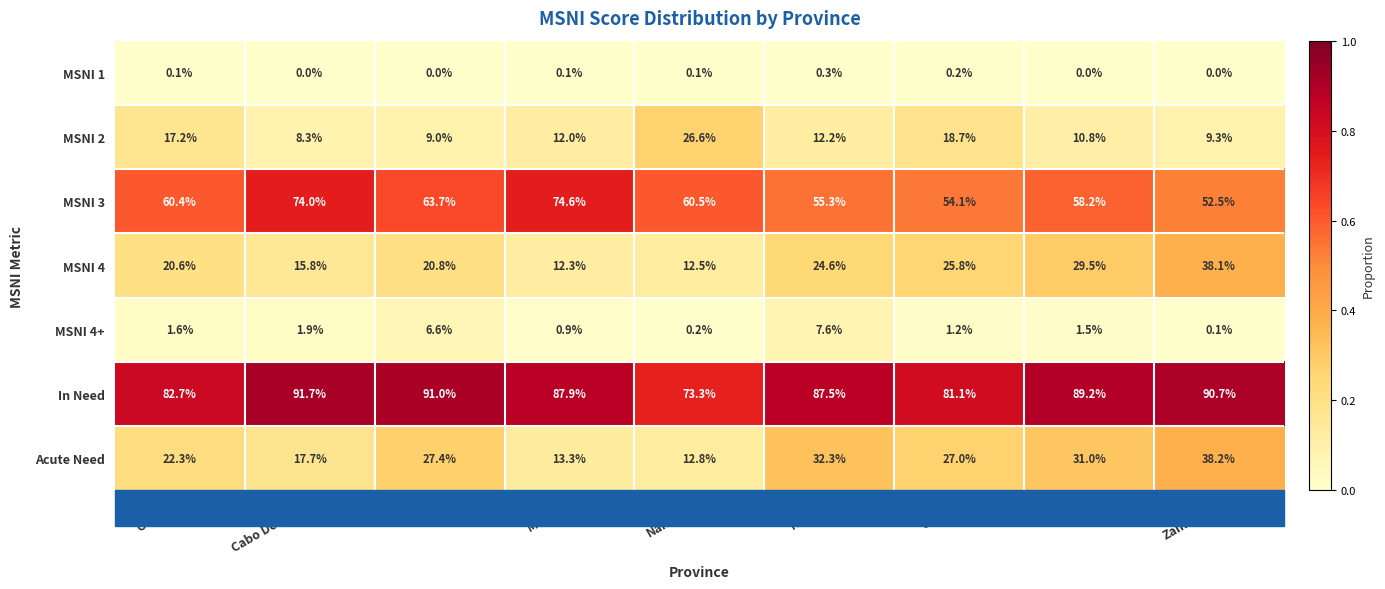

Between Cabo Delgado and Manica, which series saw the biggest shift?

Acute Need